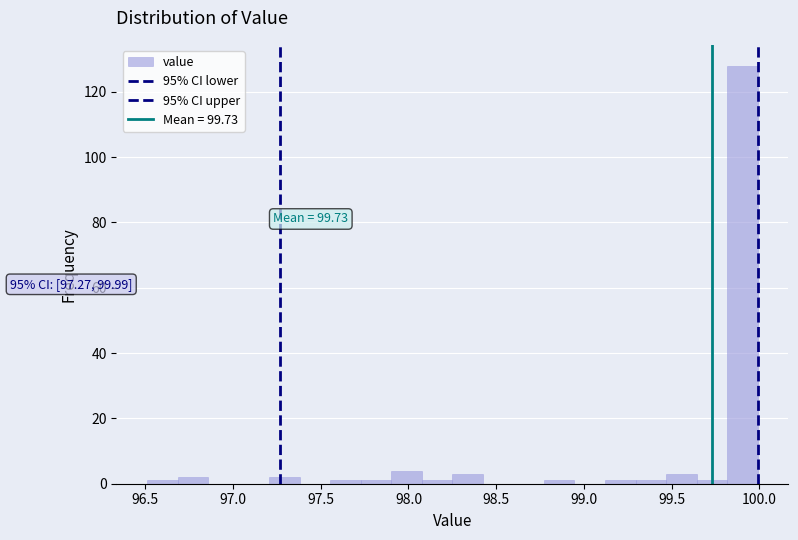

Read against the x-axis, roughly where is the centre of the tallest bar?

99.90